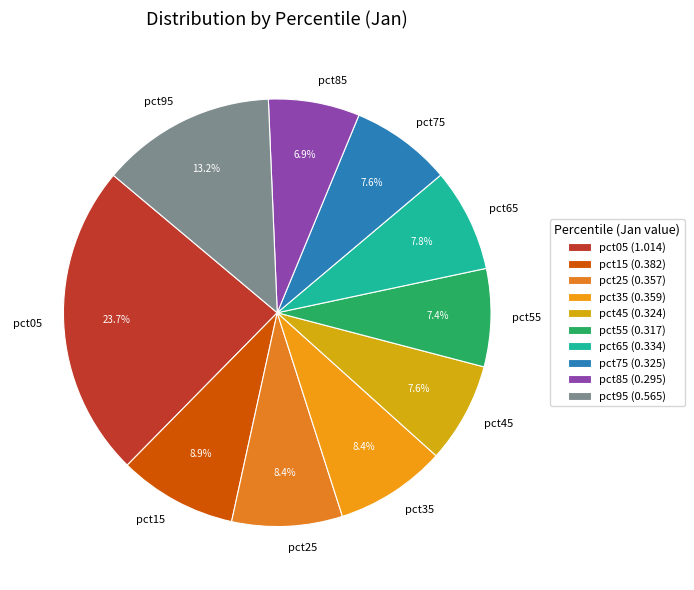

Which category has the biggest portion of the pie?

pct05